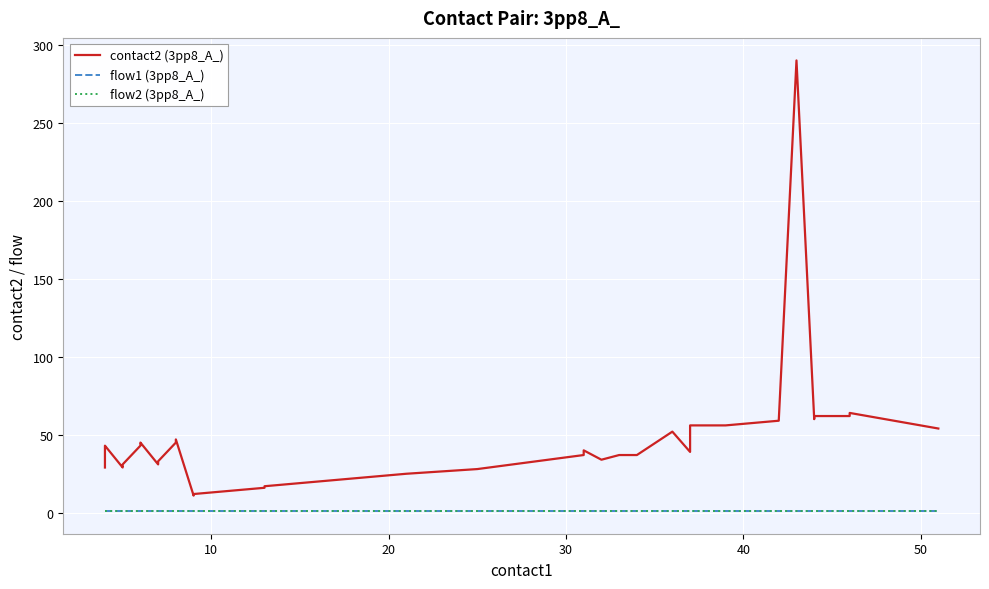

What is the lowest value of the contact2 (3pp8_A_) series?

11